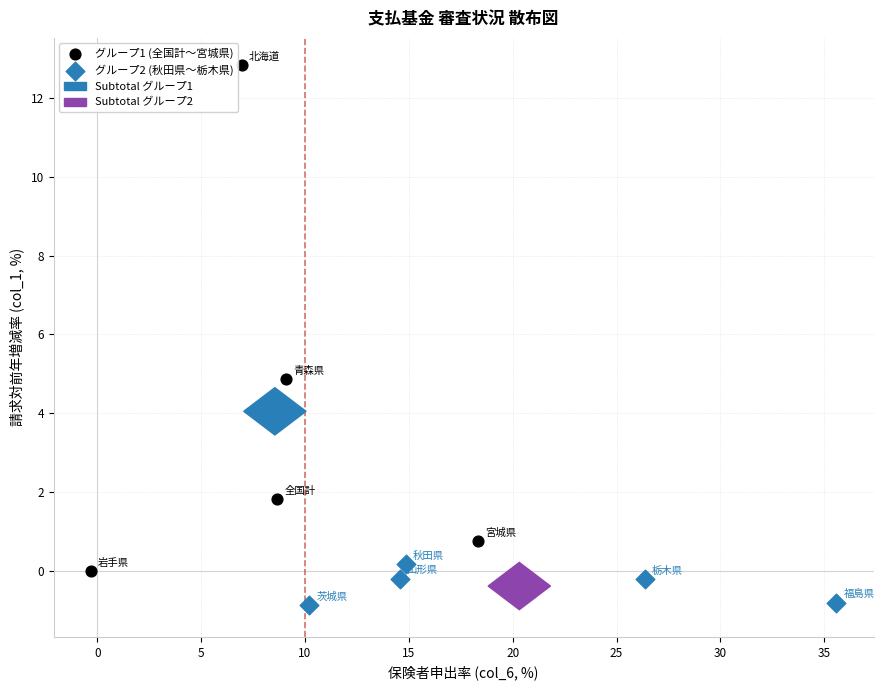

Which series contains the lowest Y value?

グループ2 (秋田県〜栃木県)